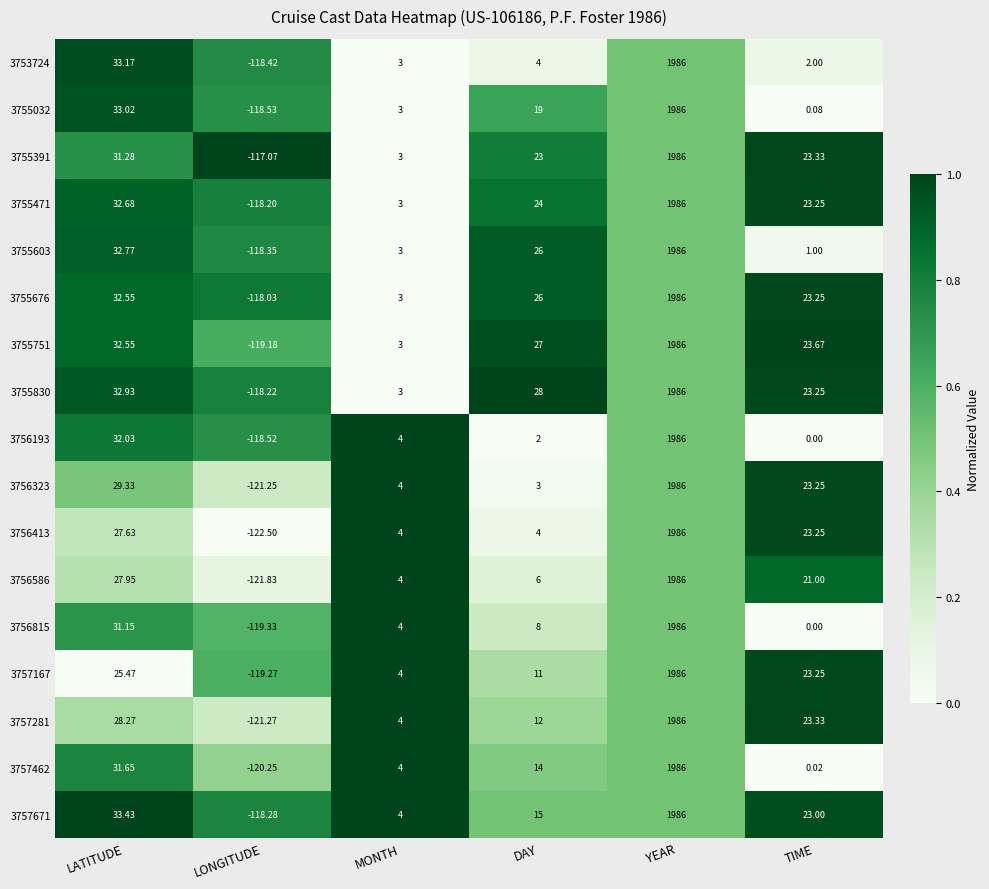

Which series has the largest total across all categories?

3755830